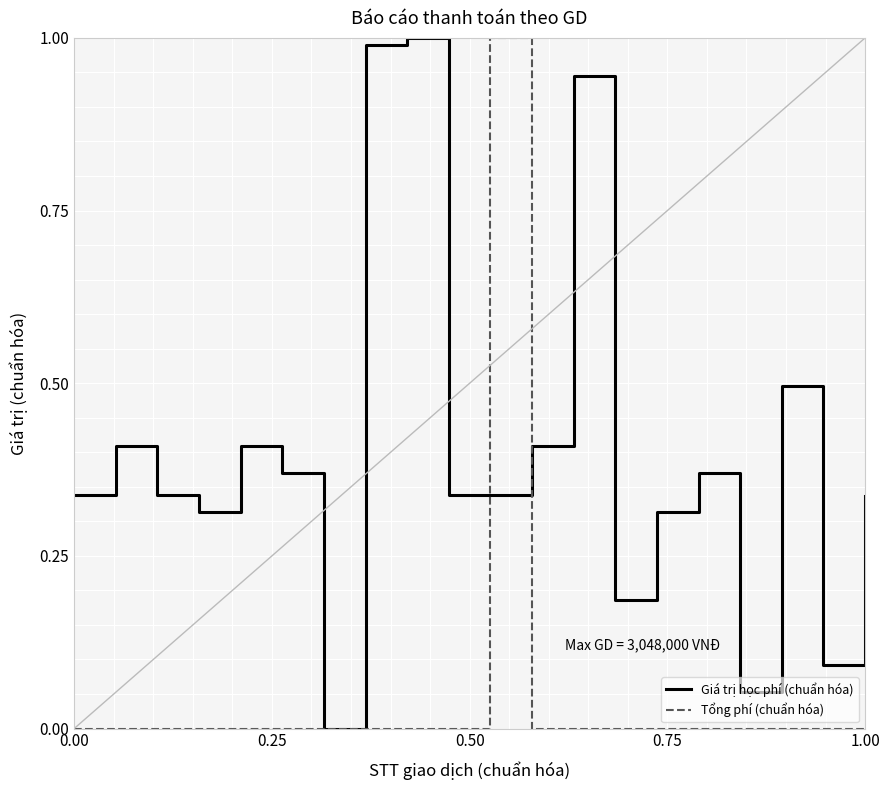

Rank the series by their average value, from lowest to highest.

Tổng phí (chuẩn hóa), Giá trị học phí (chuẩn hóa)